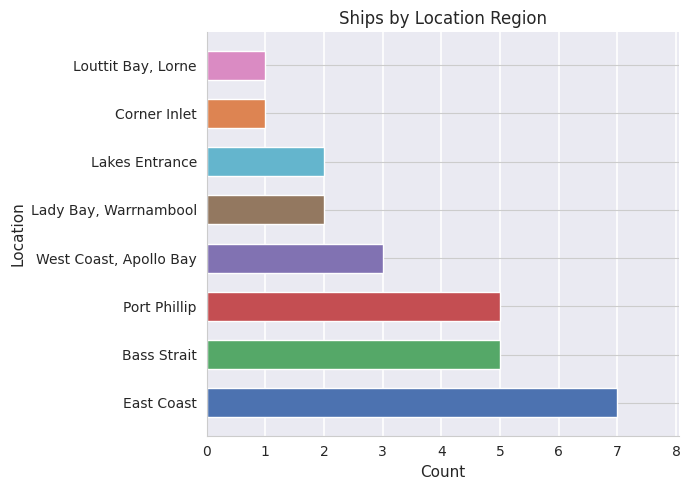

True or false: the data shows 3 at Lakes Entrance.

False